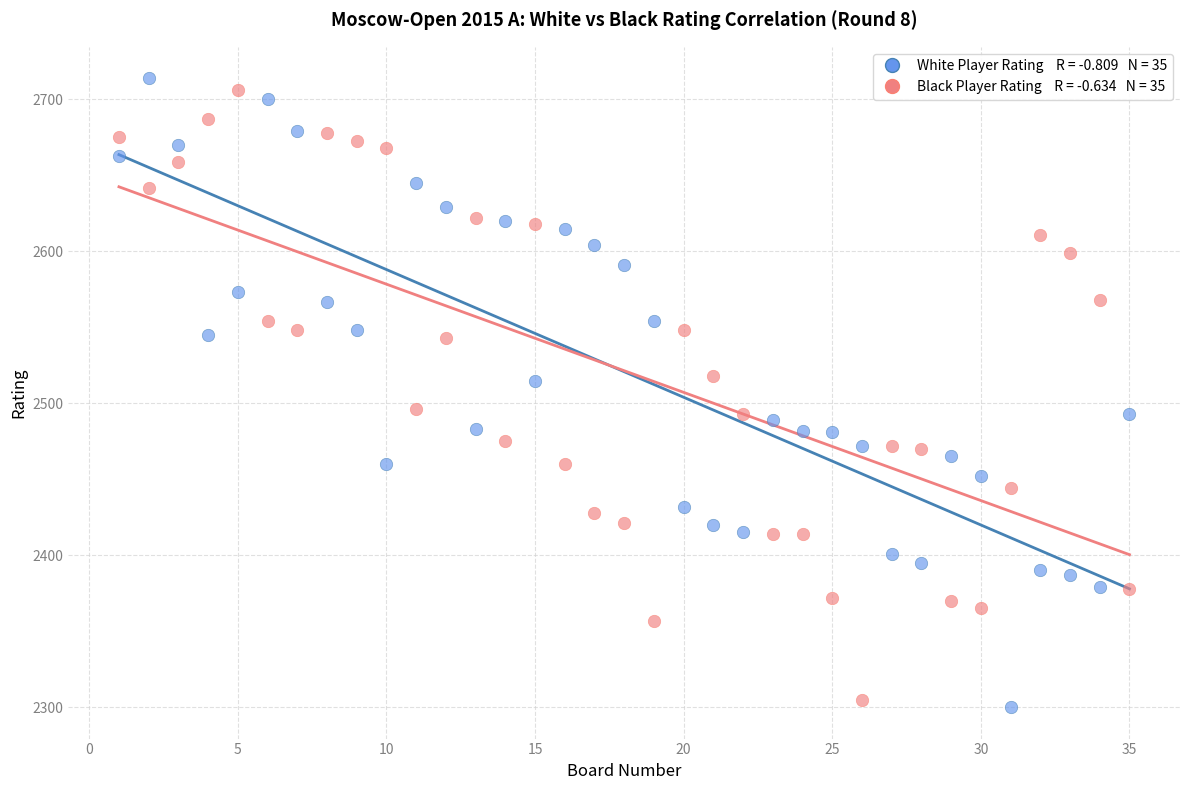

Across all data points, what is the range of Y values (max minus min)?

414